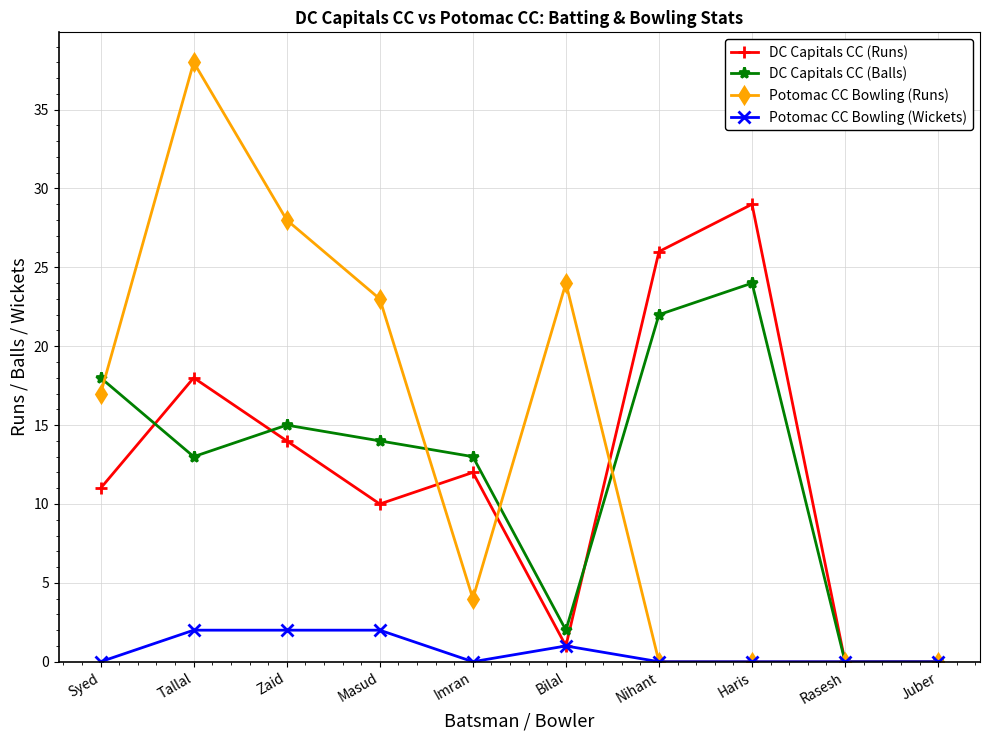

How many lines are shown in the chart?

4